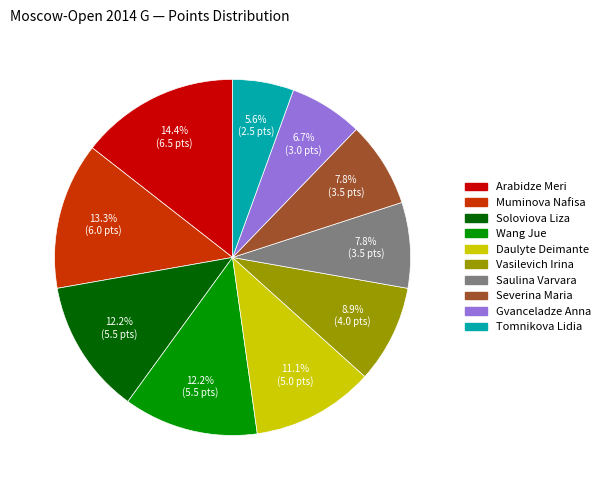

Count the number of slices in the pie.

10